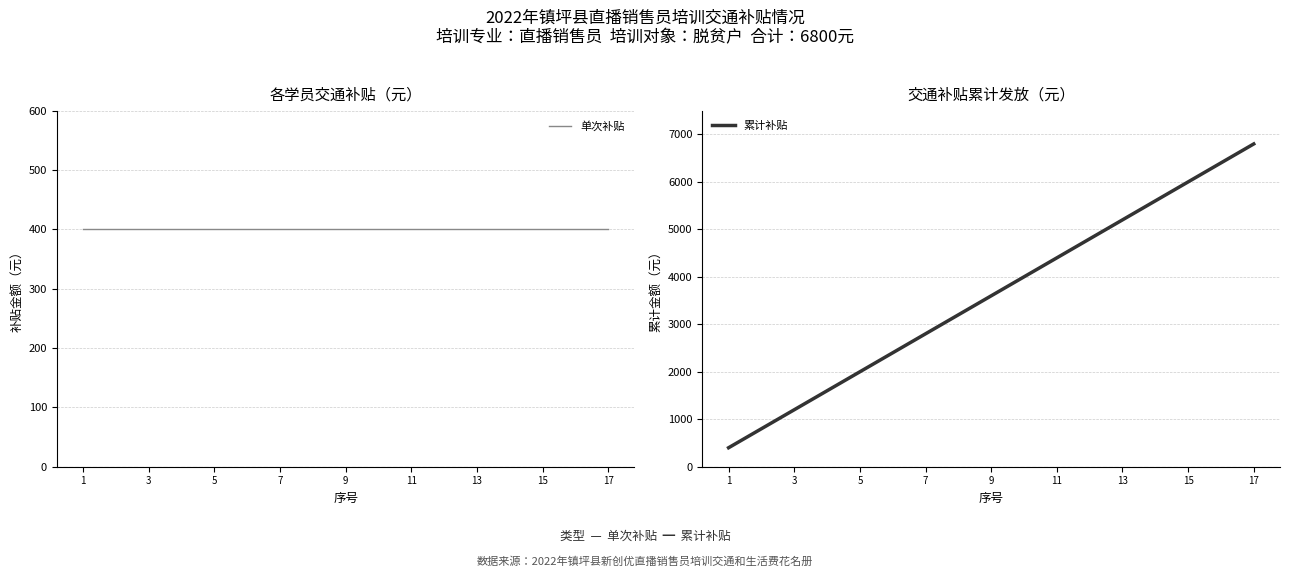

What is the lowest value of the 累计补贴 series?

400